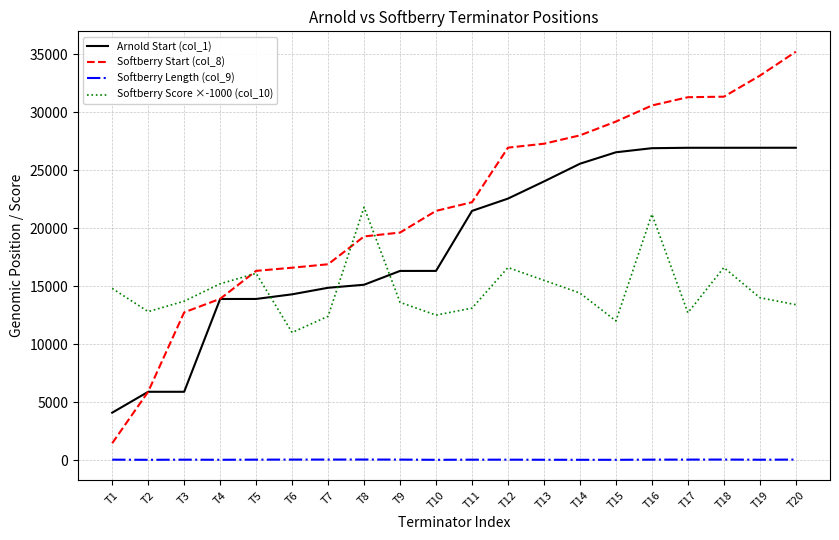

Rank the series by their maximum value, from highest to lowest.

Softberry Start (col_8), Arnold Start (col_1), Softberry Score ×-1000 (col_10), Softberry Length (col_9)